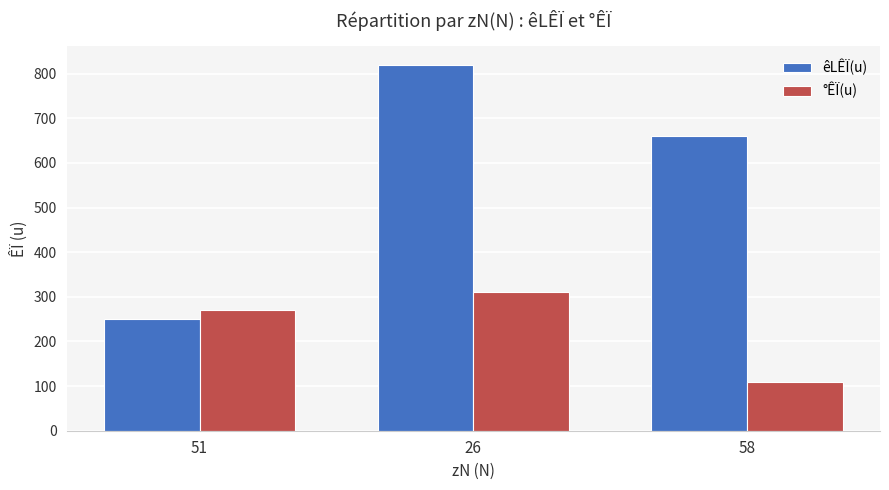

The value of êLÊÏ(u) at 51 is 64. True or false?

False